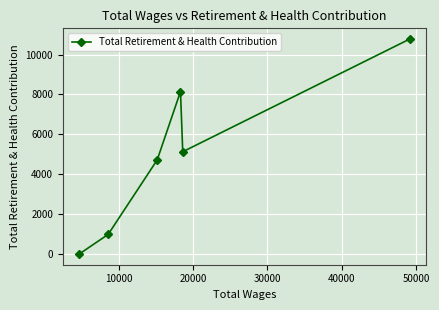

Count the number of categories in the chart.

6